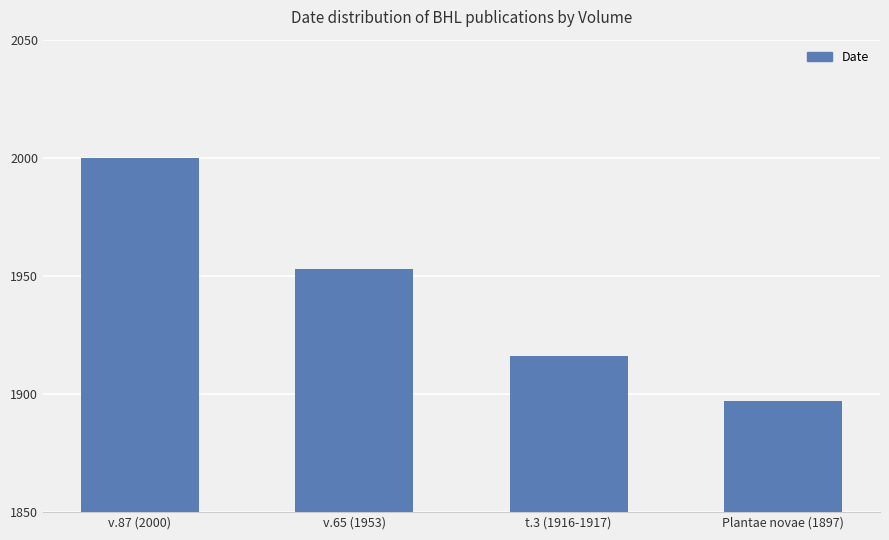

Approximately how many times larger is the value at t.3 (1916-1917) compared to v.65 (1953)?

1.0